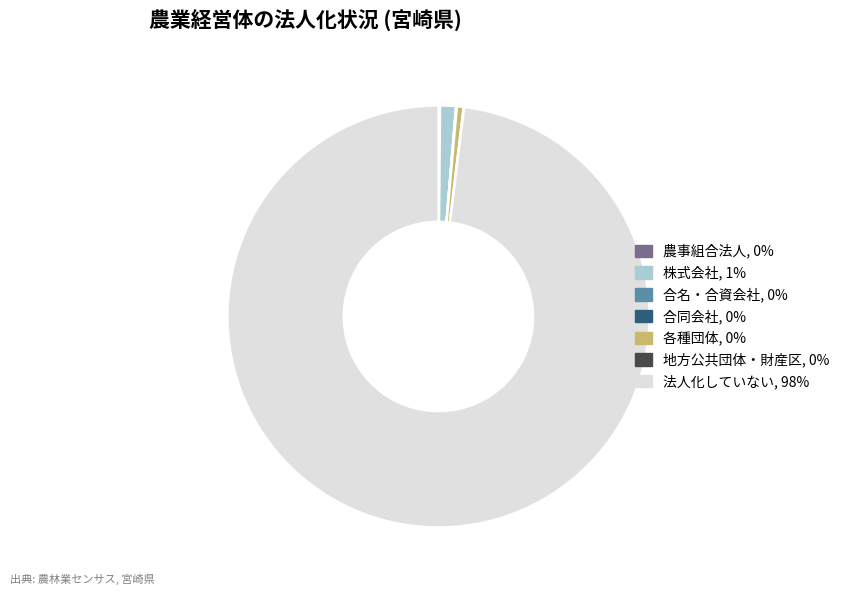

Which category has the biggest portion of the pie?

法人化していない